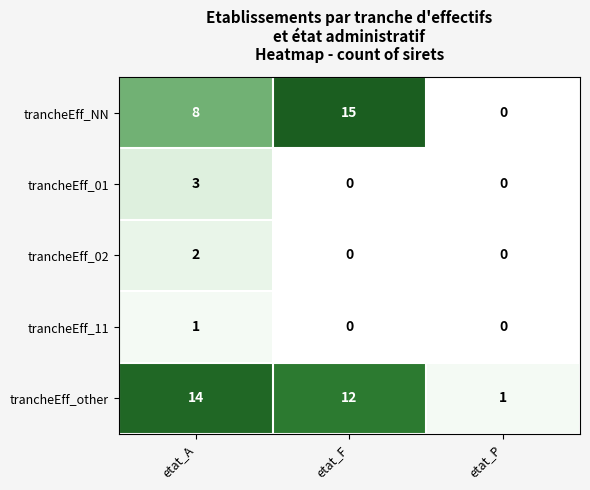

Which series has the largest range (max minus min)?

trancheEff_NN